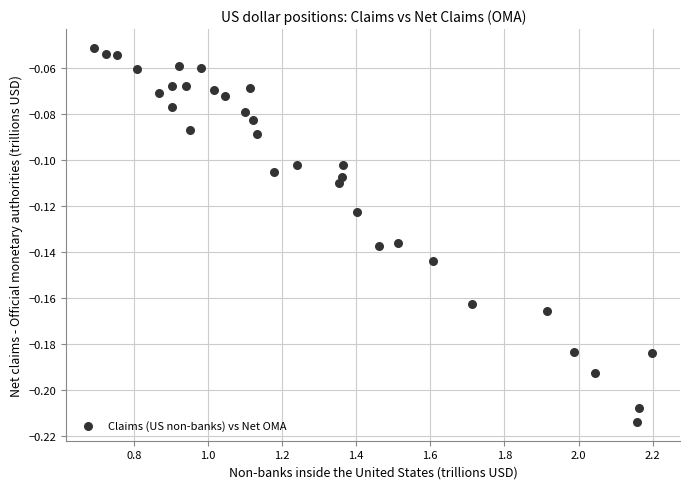

What is the range of X values (max minus min)?

1.5